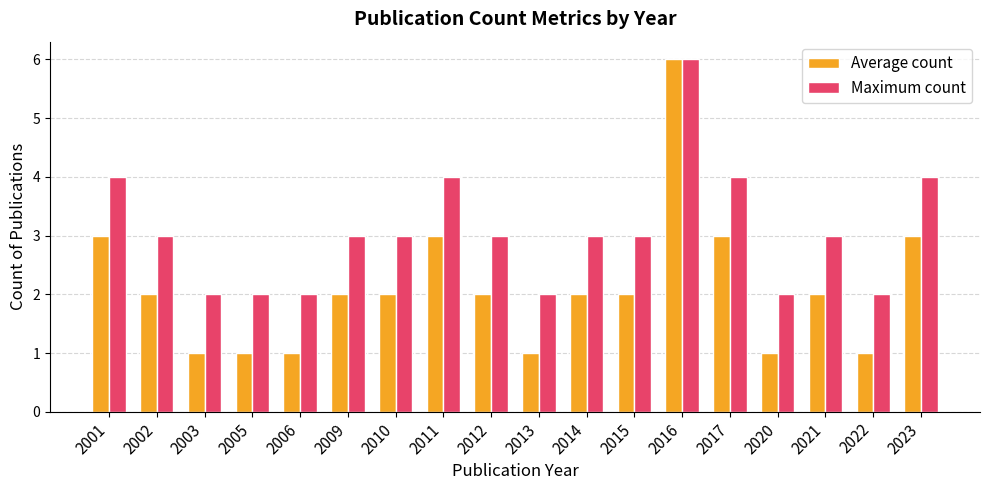

Is the value of Maximum count at 2022 greater than the value of Average count at 2006?

Yes